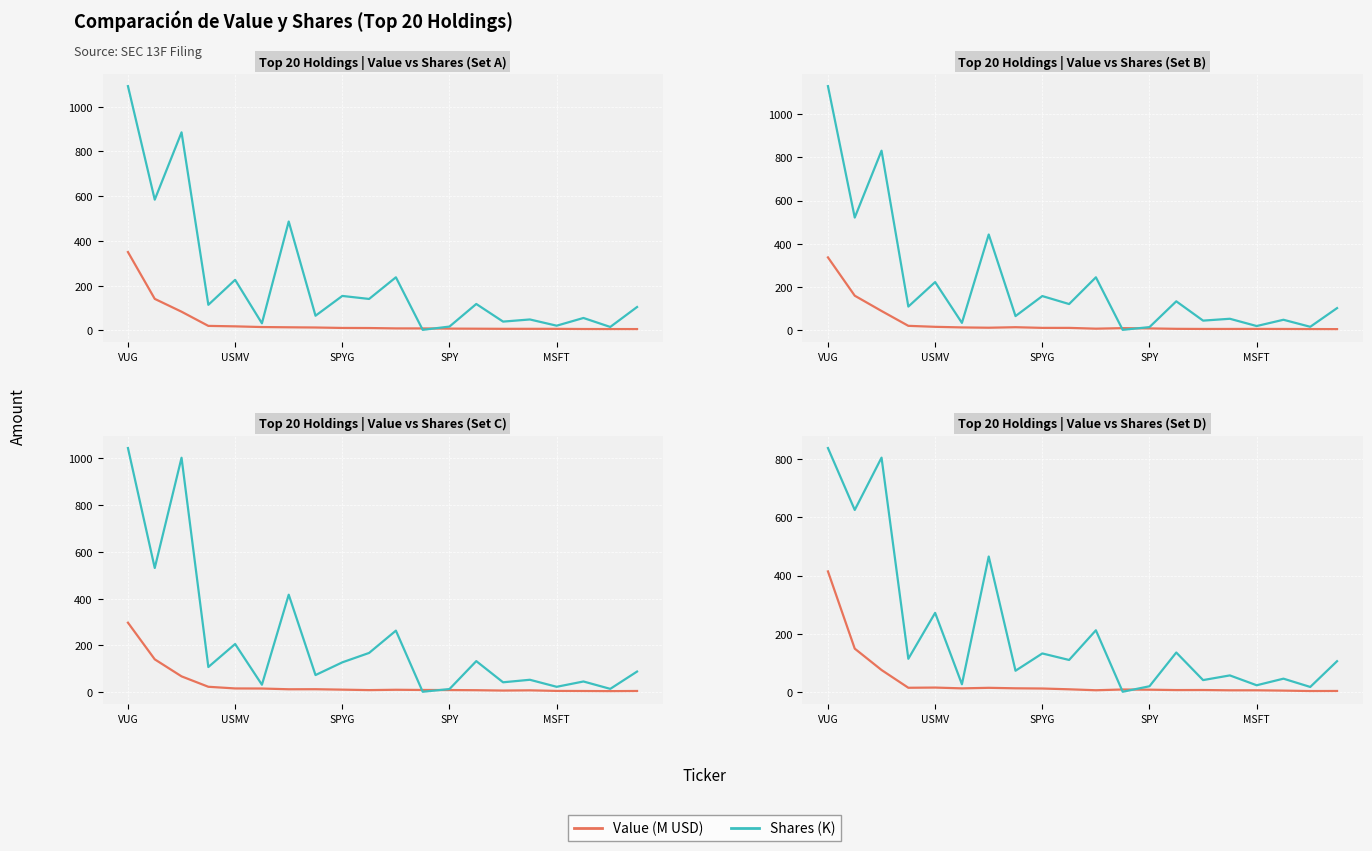

What is the difference between the Shares (K) values at 8 and 11?

131.1